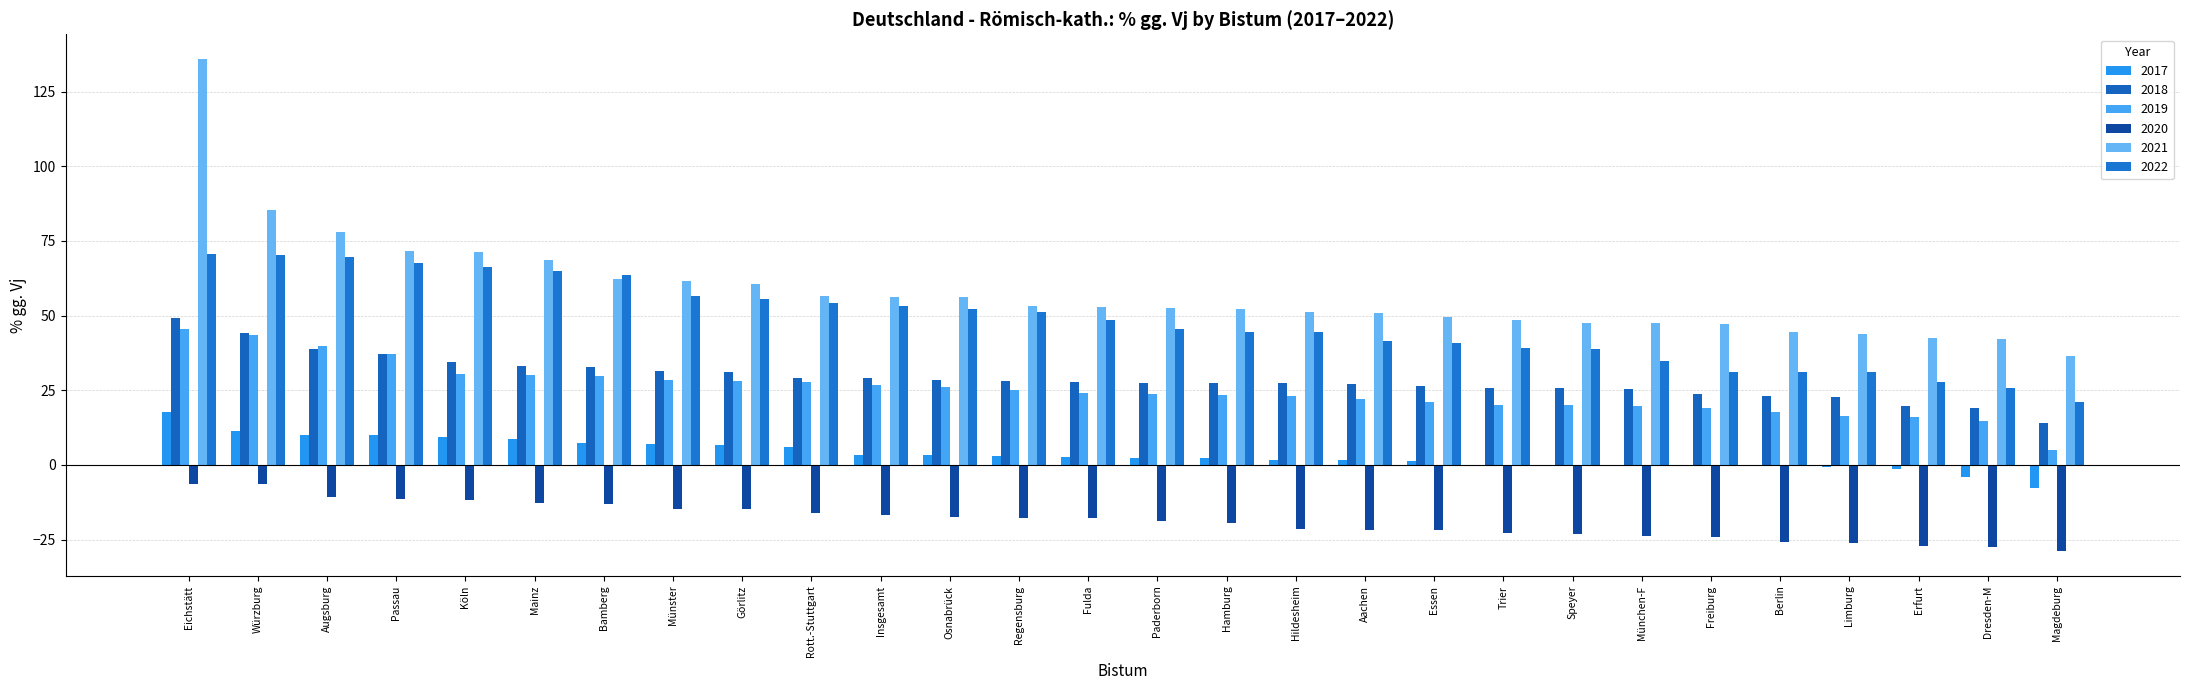

Which series has the largest range (max minus min)?

2021